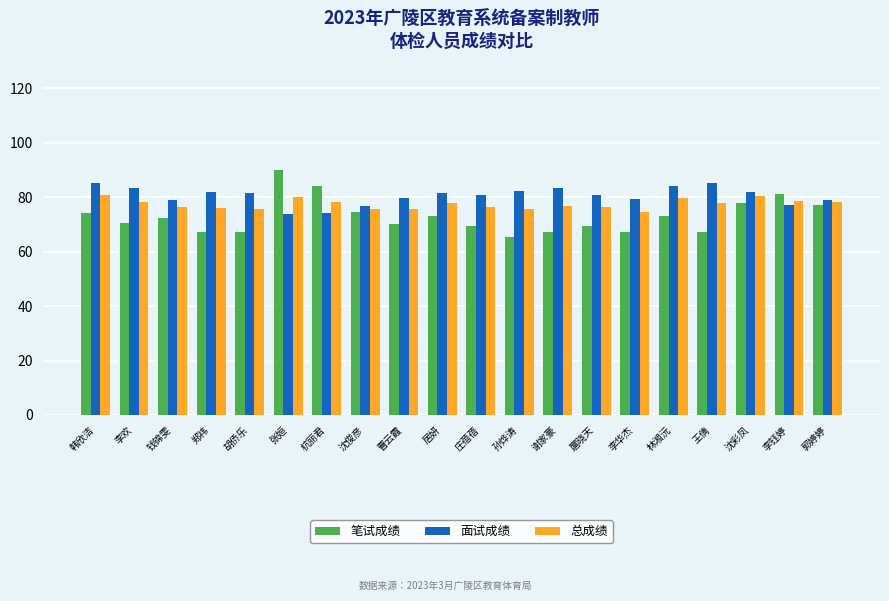

What is the greatest value displayed?

90.0